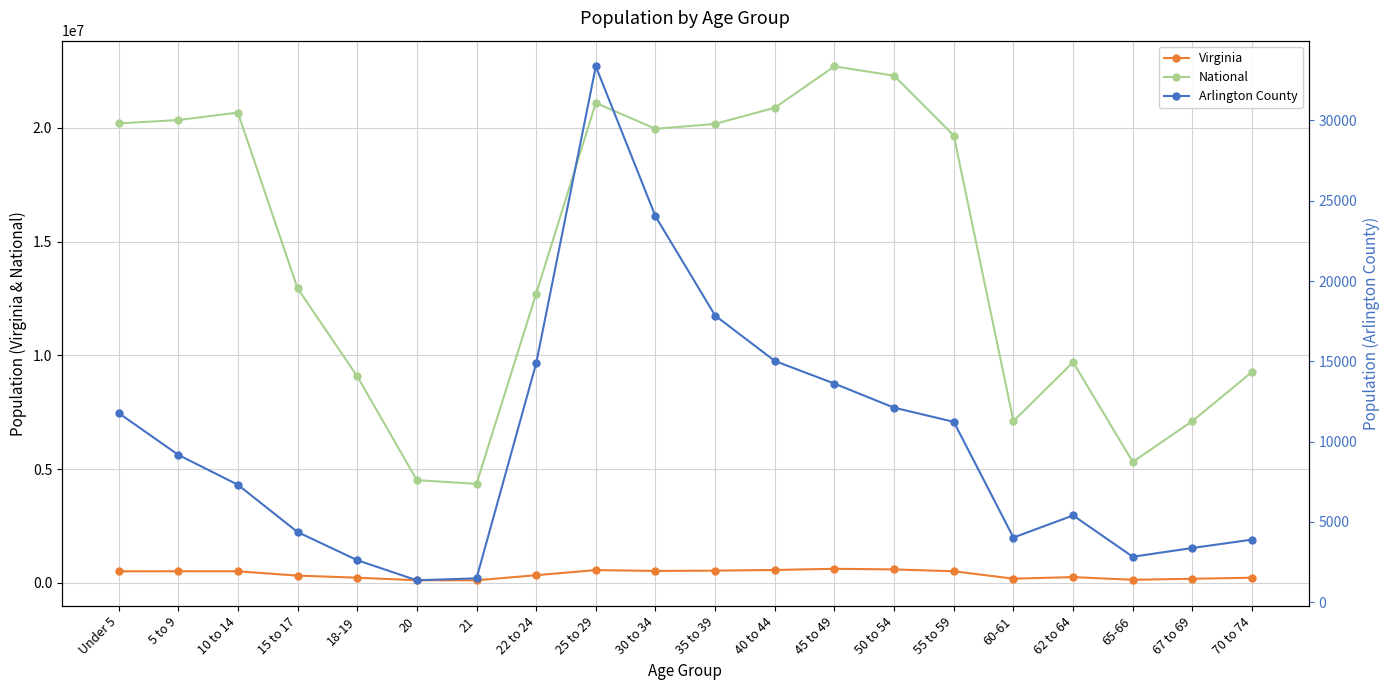

Rank the series at 62 to 64 from lowest to highest value.

Arlington County, Virginia, National